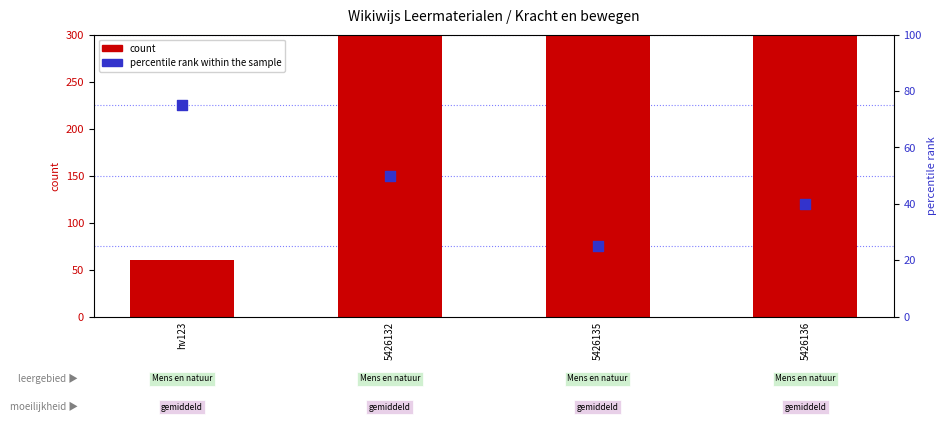

What is the total value across all series at hv123?

135.0